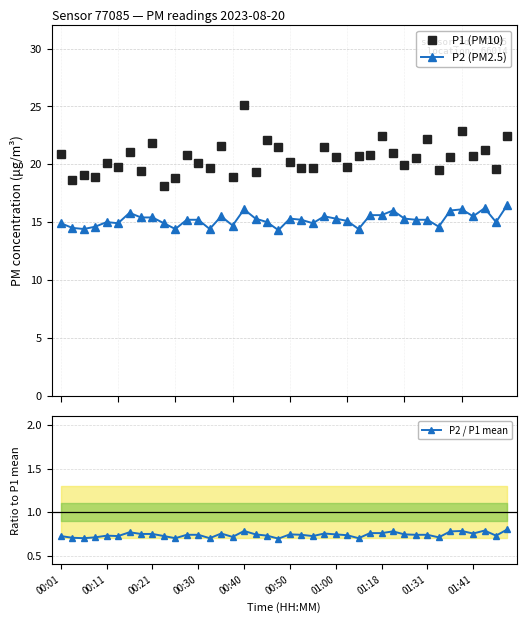

What is the minimum value for P2 (PM2.5)?

14.3